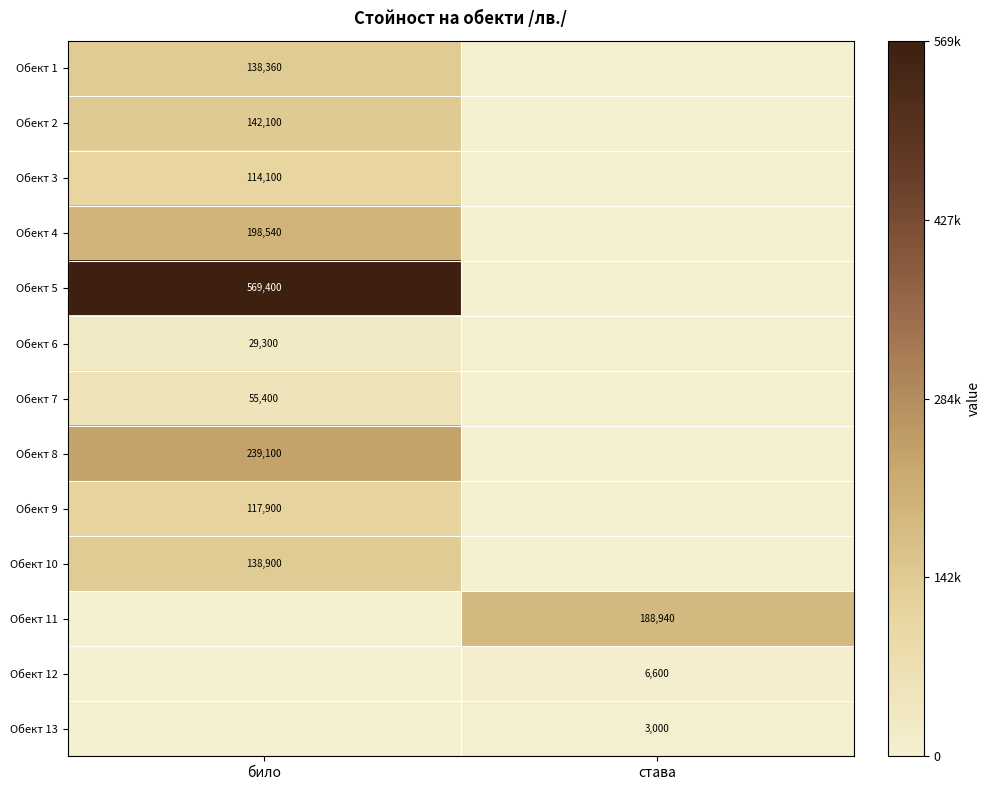

The Обект 12 series shows 1409 at става. True or false?

False